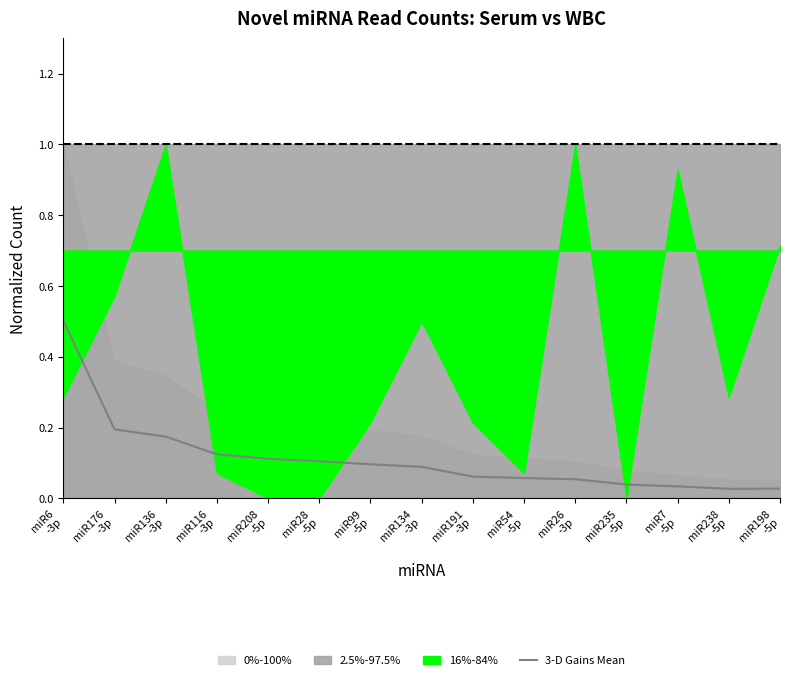

Where is the first local minimum?

miR238
-5p